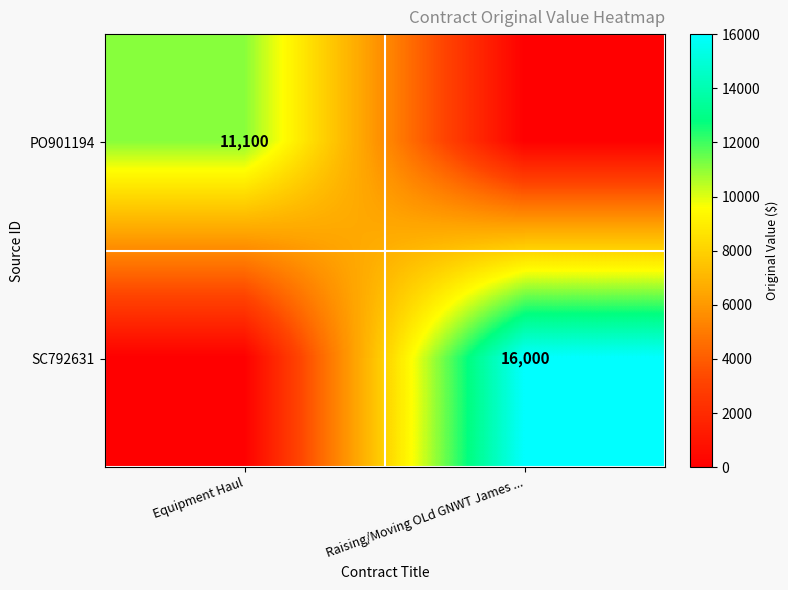

List the series in order of their overall mean, highest first.

SC792631, PO901194